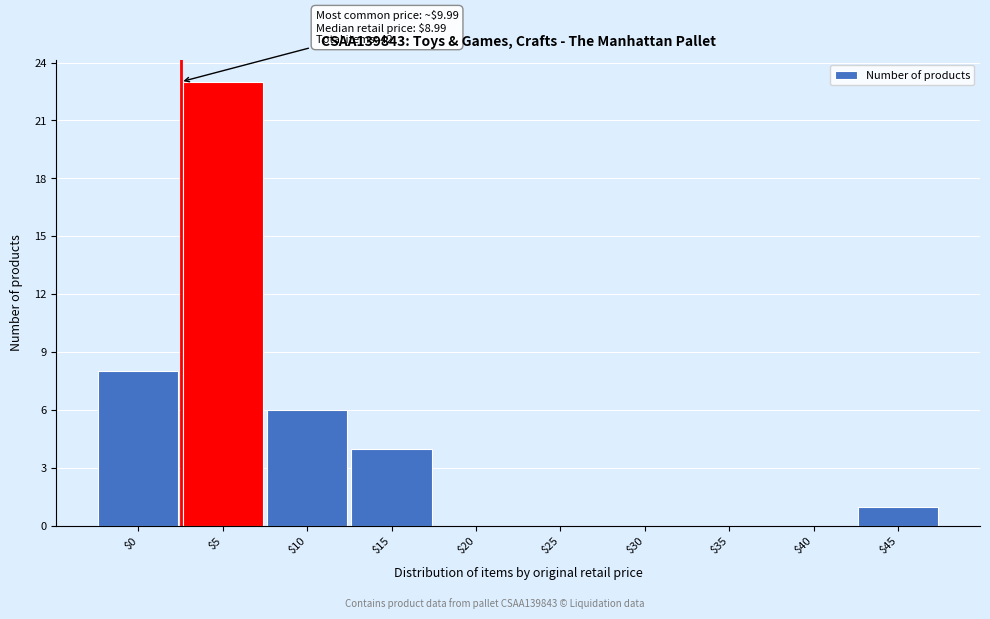

What is the maximum value shown in the chart?

23